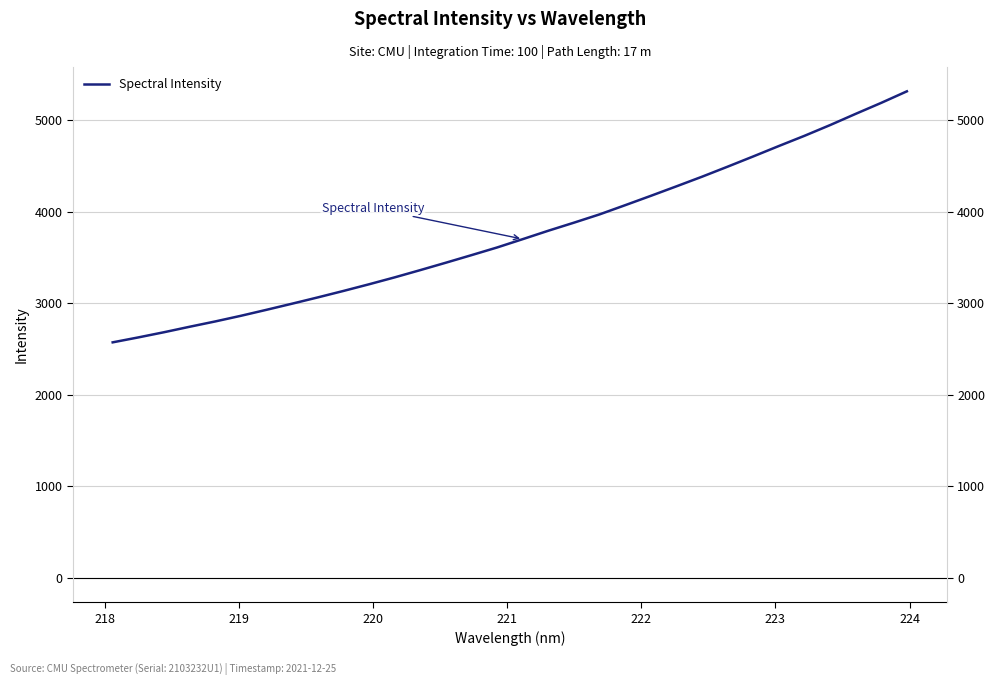

Does the chart have visible grid lines?

Yes